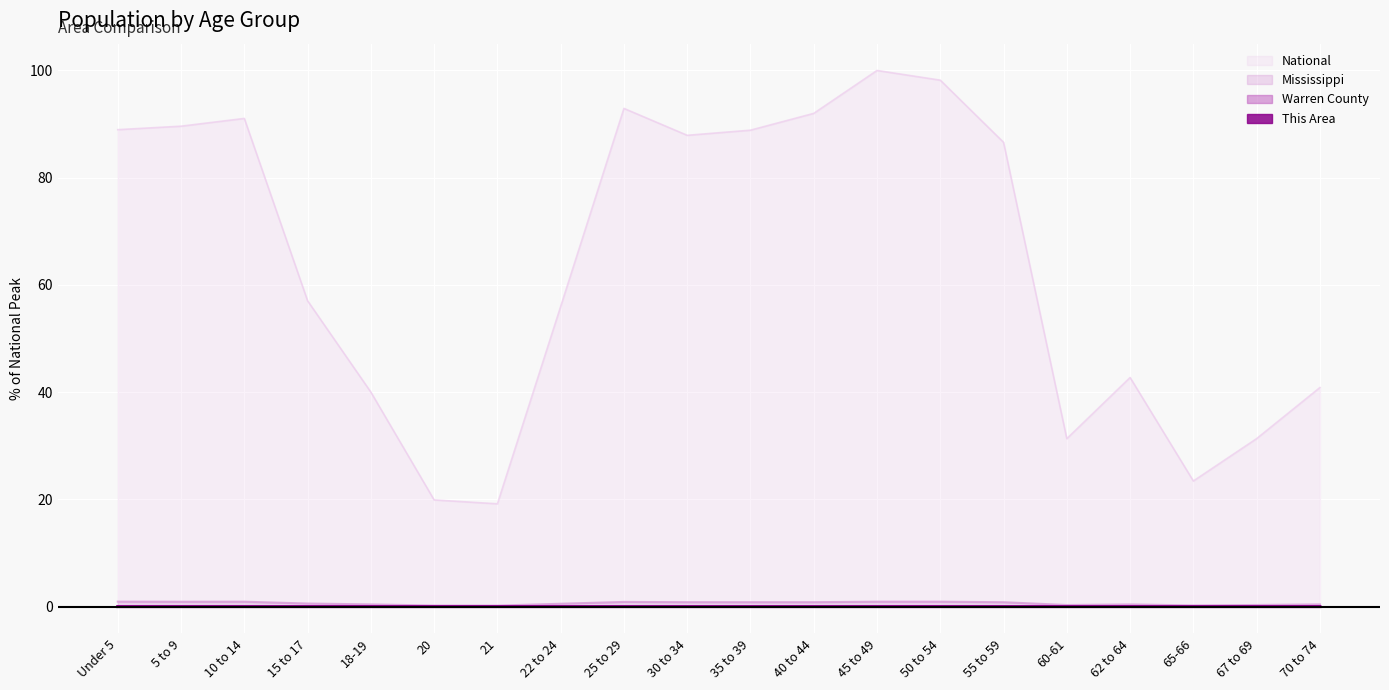

What position from the left is 65-66?

18